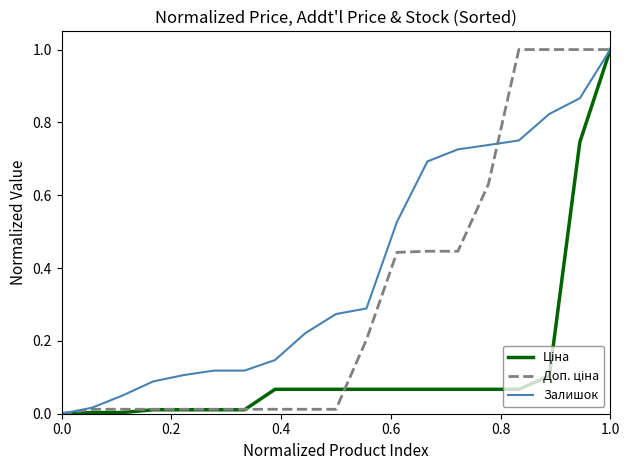

What is the greatest value displayed?

1.0